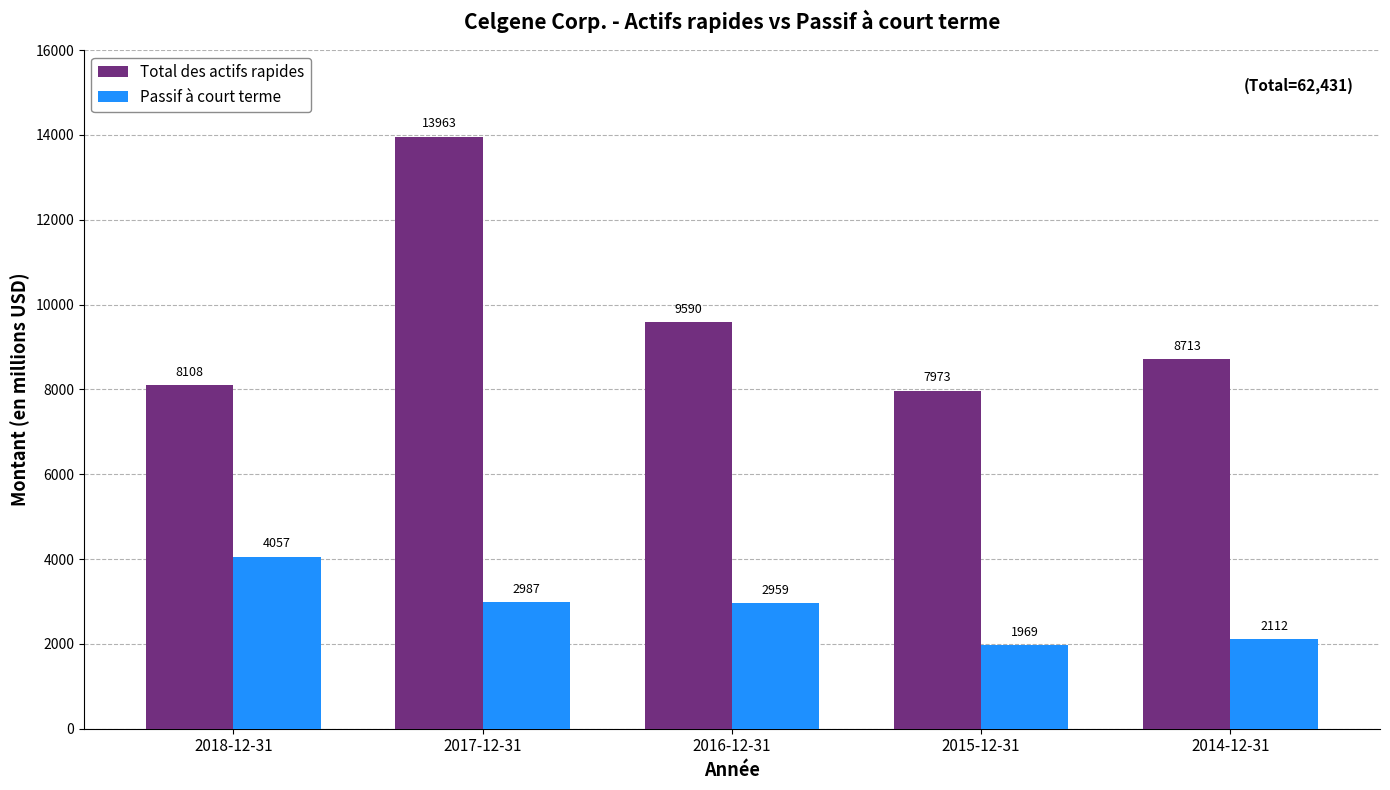

What is the difference between the Total des actifs rapides values at 2018-12-31 and 2016-12-31?

1482